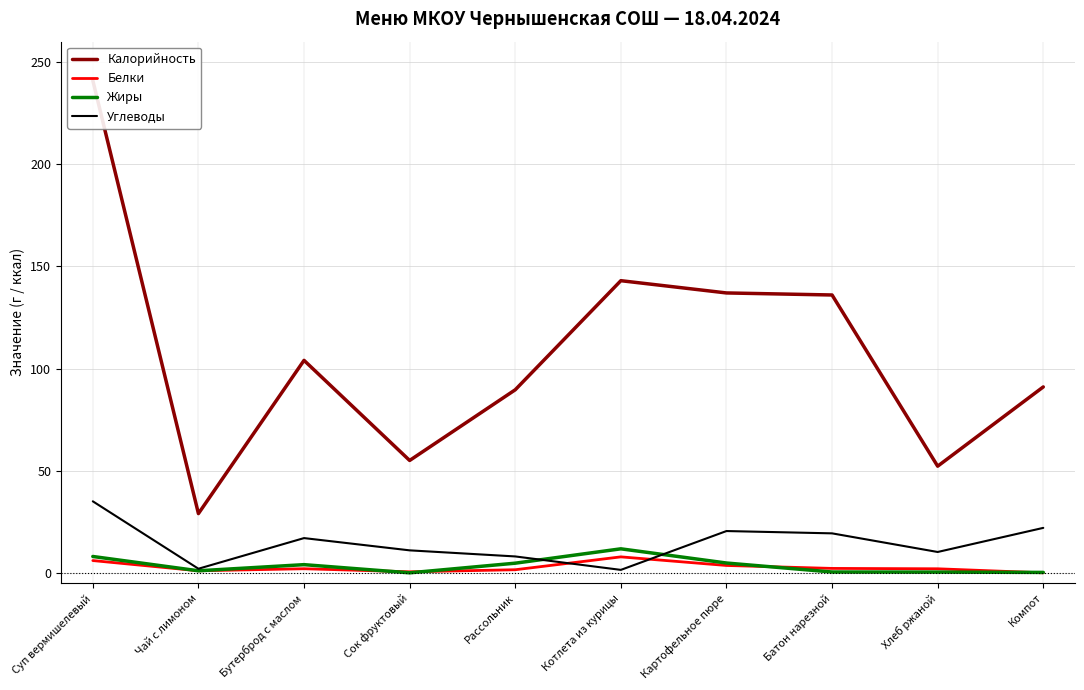

What is the sum of the Углеводы values at Суп вермишелевый and Котлета из курицы?

36.4